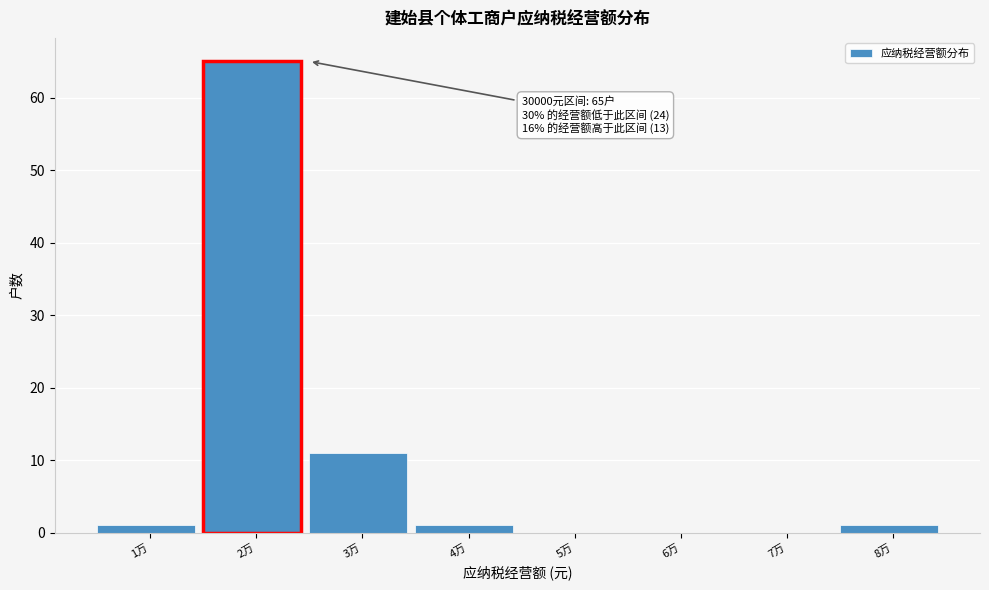

Reading left to right, transcribe all the data shown in this chart.

1万=1	2万=65	3万=11	4万=1	5万=0	6万=0	7万=0	8万=1